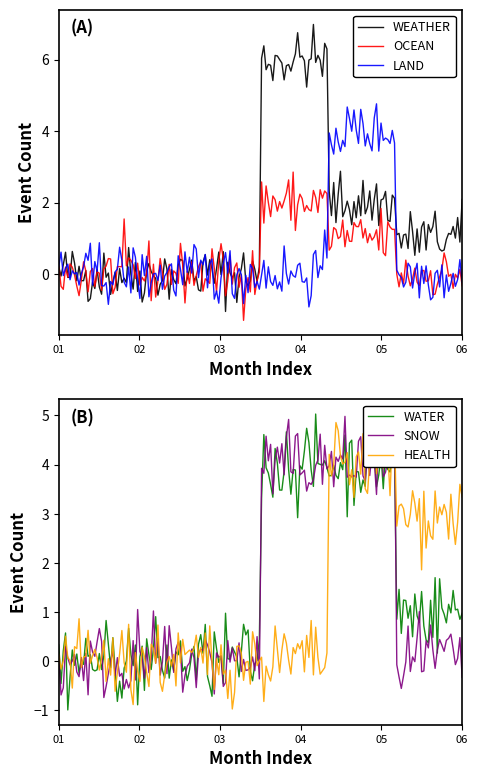

What is the highest value of the WEATHER series?

7.0